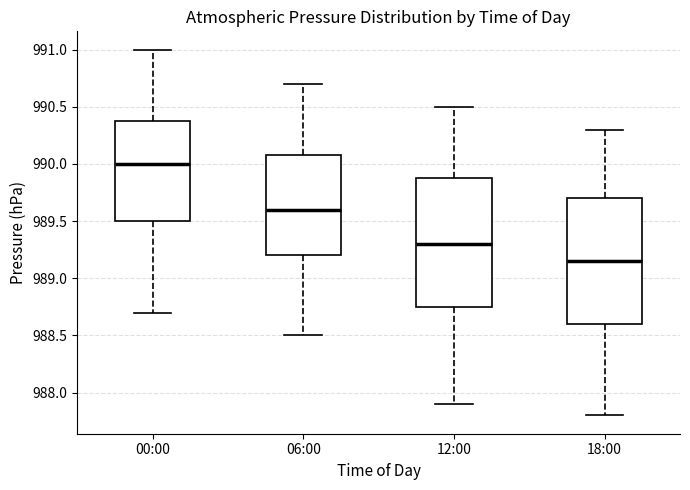

Which box has the lowest median line?

18:00